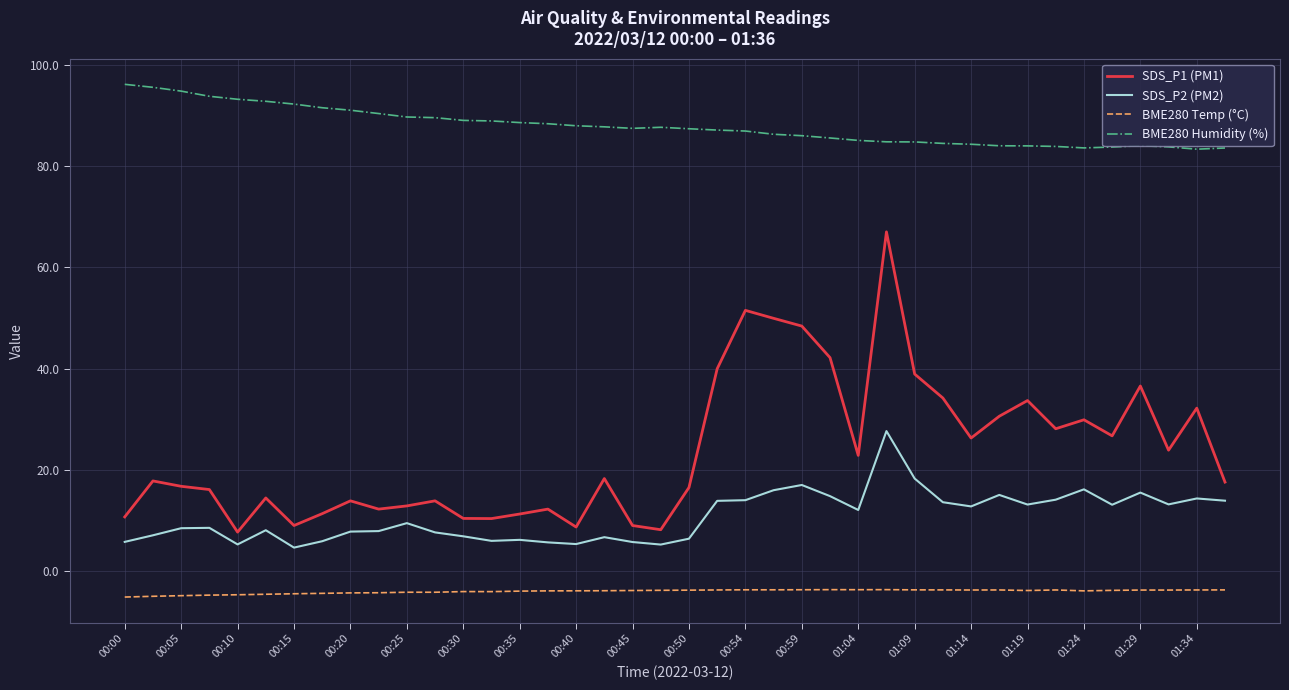

What is the average value of the SDS_P2 (PM2) series?

10.8